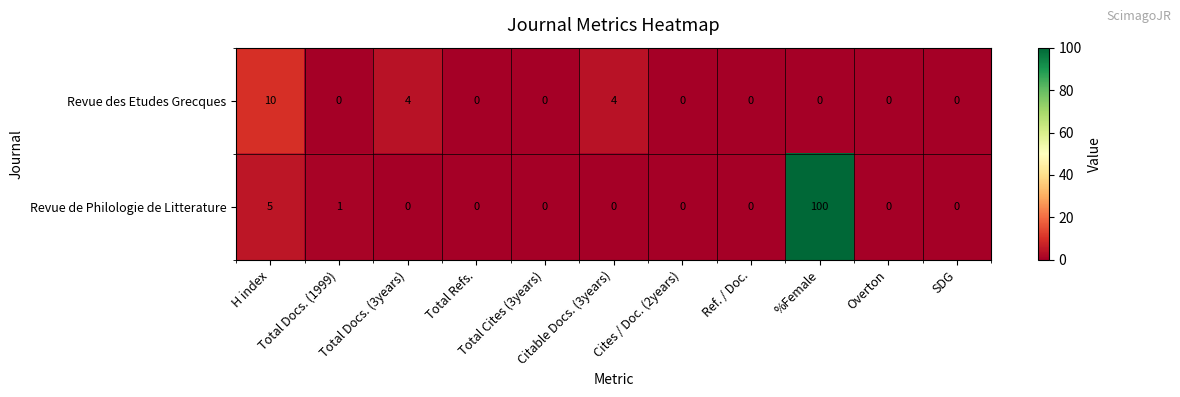

Rank the series by their average value, from highest to lowest.

Revue de Philologie de Litterature, Revue des Etudes Grecques